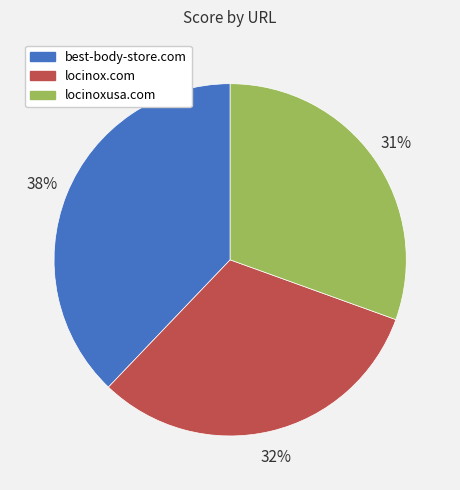

To the nearest percent, what is the combined percentage of best-body-store.com and locinoxusa.com?

68%